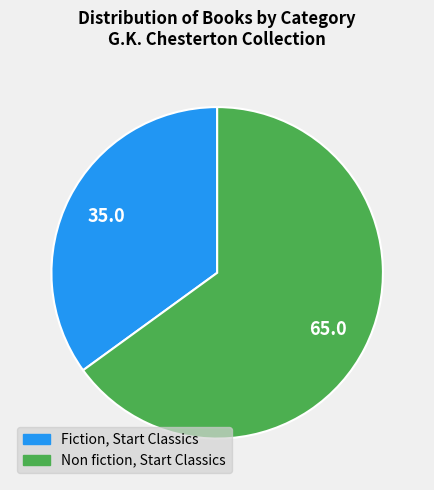

Is there a majority slice in this chart?

Yes